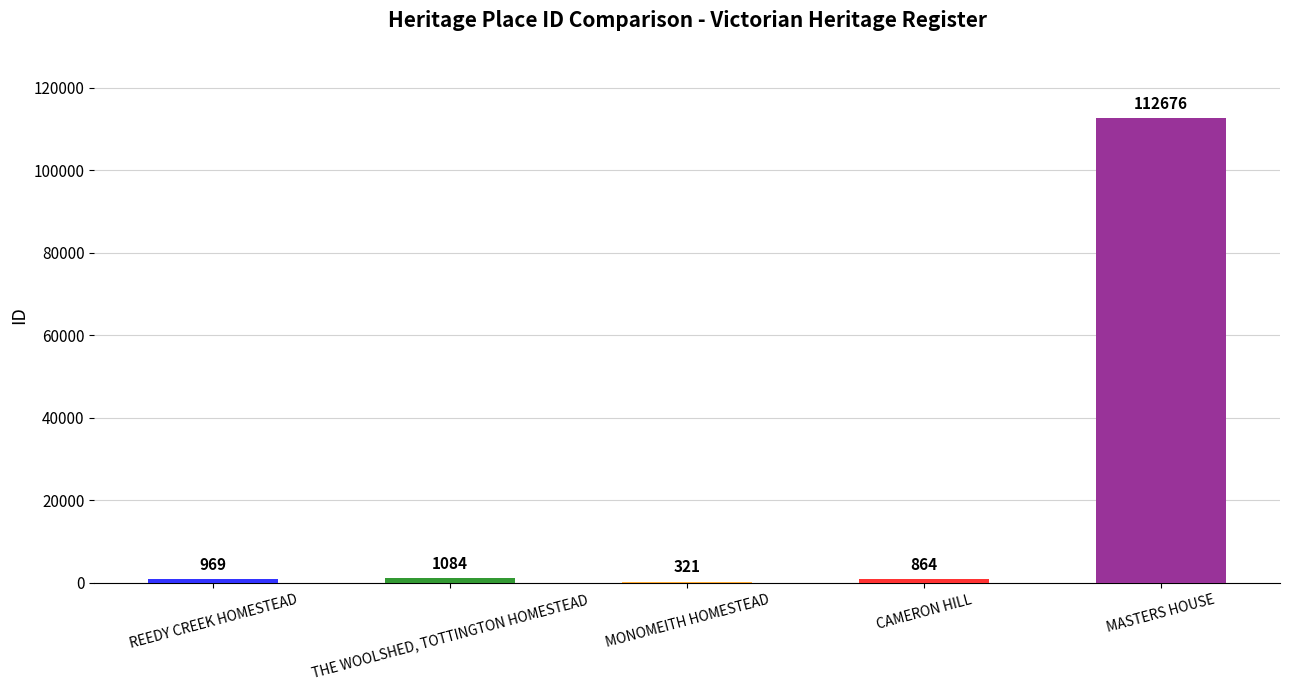

Where is the data nearest to the value 56498?

THE WOOLSHED, TOTTINGTON HOMESTEAD